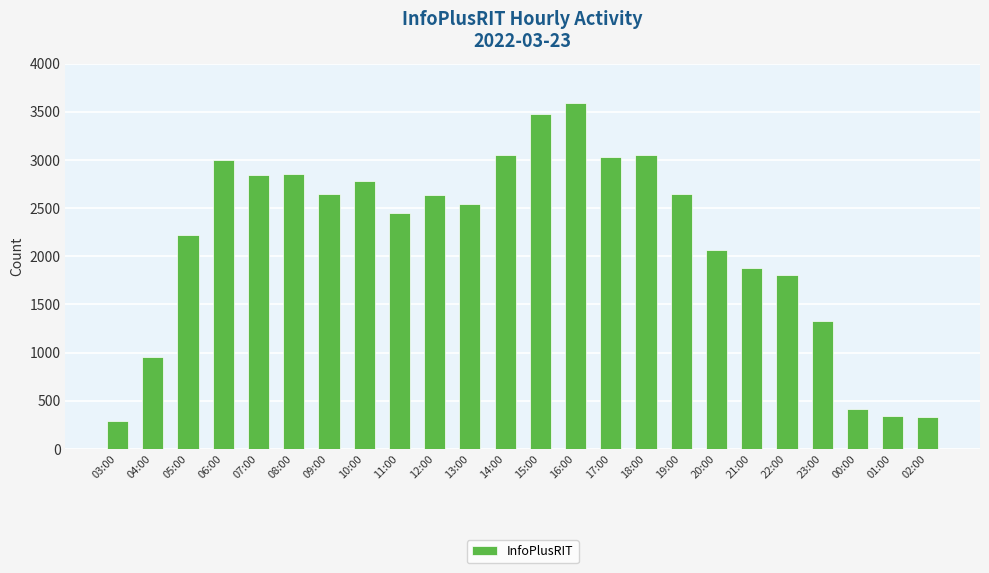

How many bars are there in total?

24